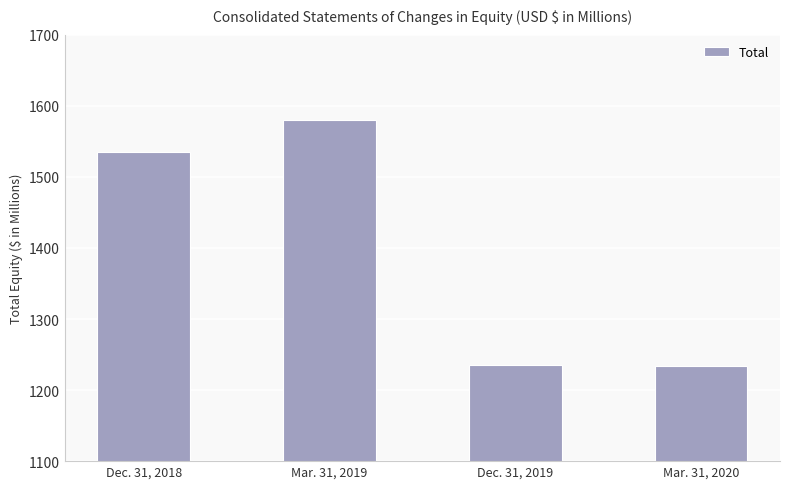

What is the difference between the maximum and minimum values?

346